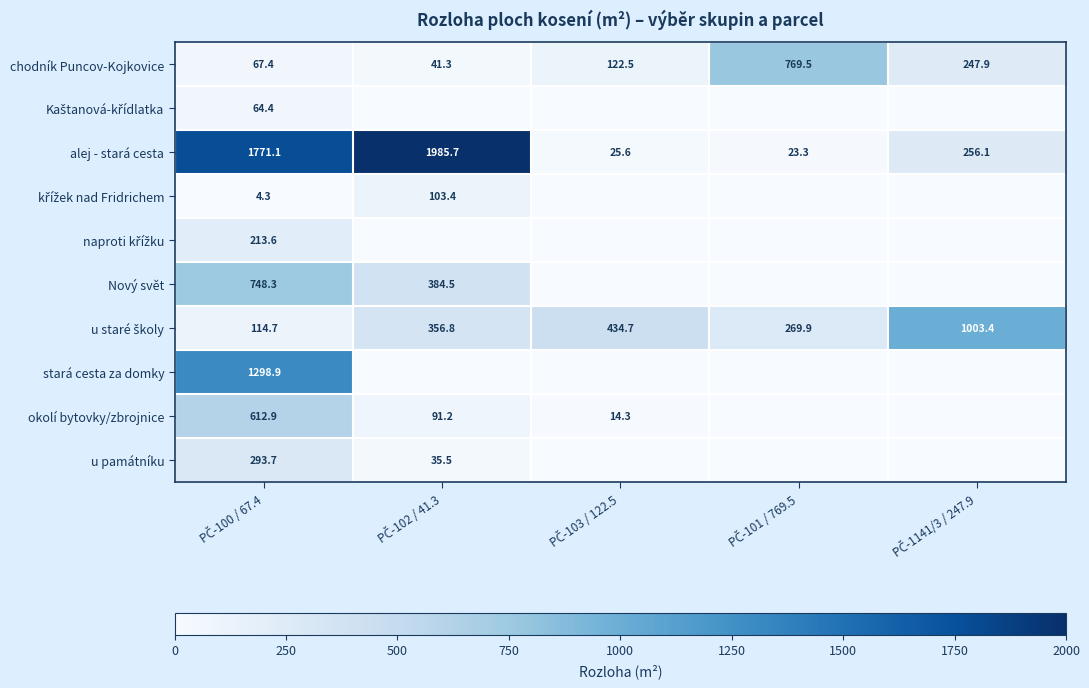

What is the difference between the maximum and minimum values in the alej - stará cesta series?

1962.4